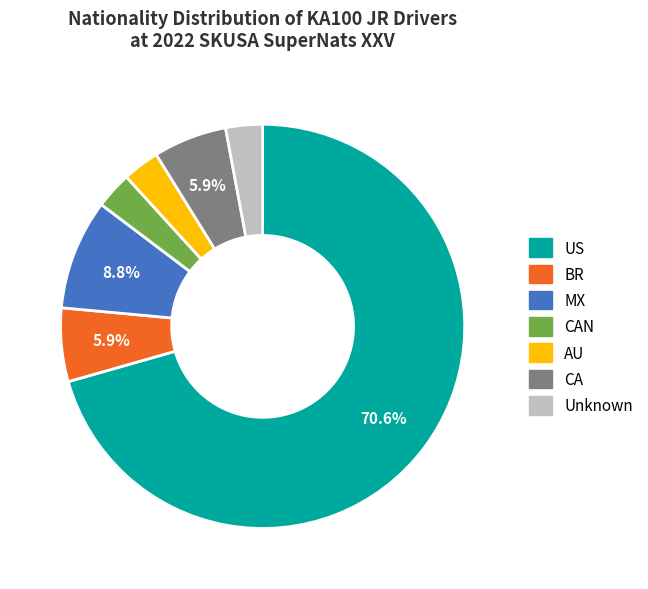

Approximately how many times larger is the value at MX compared to CAN?

3.0